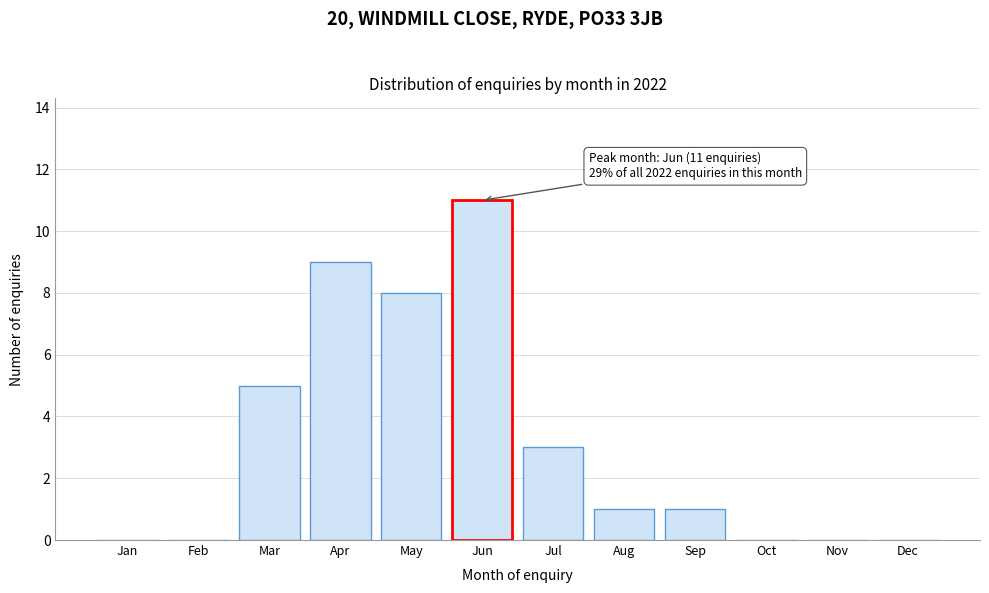

Reading right to left, extract all data points from this chart.

Dec=0	Nov=0	Oct=0	Sep=1	Aug=1	Jul=3	Jun=11	May=8	Apr=9	Mar=5	Feb=0	Jan=0